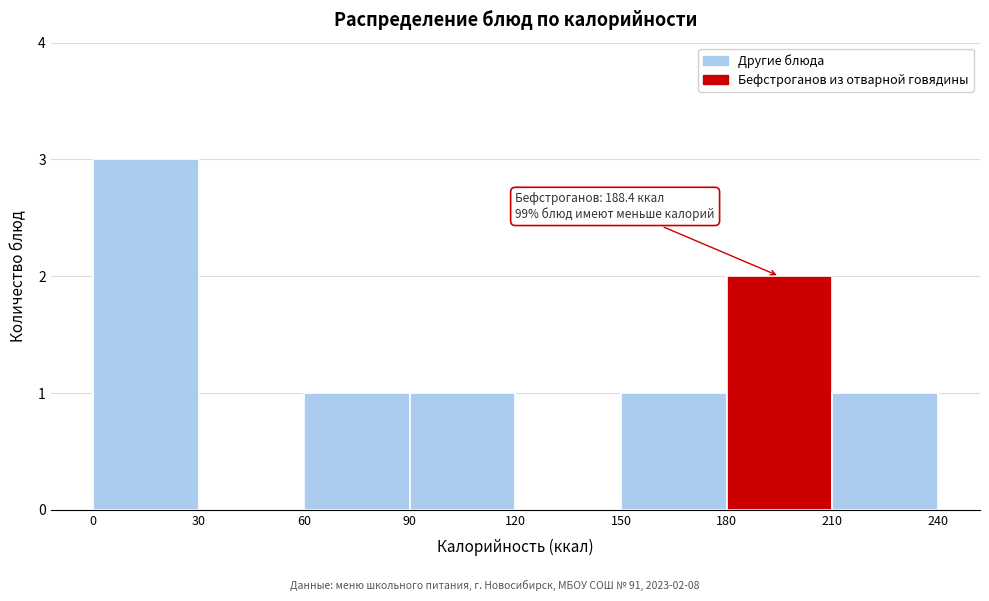

Which range on the x-axis has the tallest bar?

0 to 30